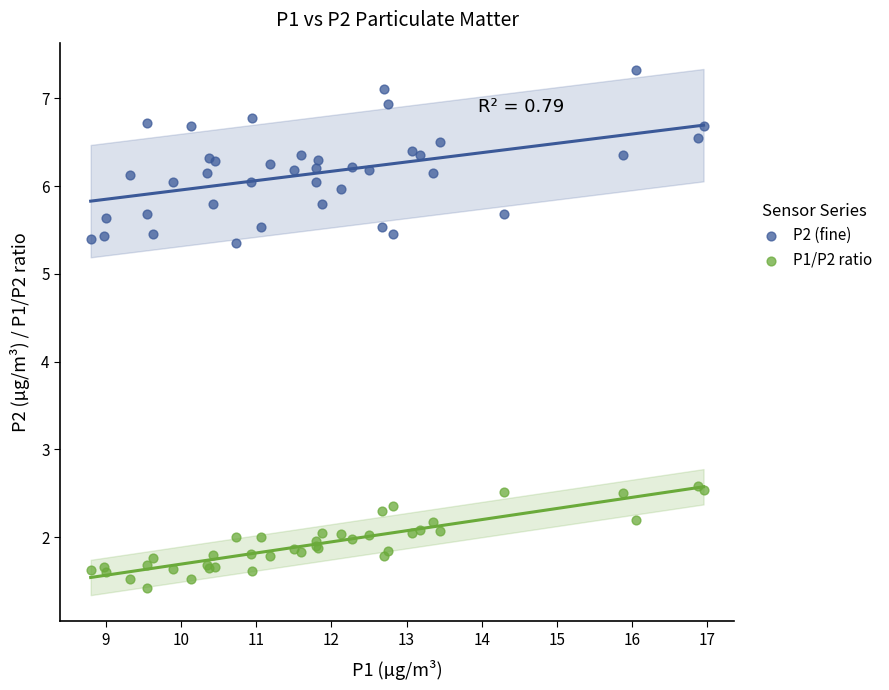

Which series contains the lowest Y value?

P1/P2 ratio